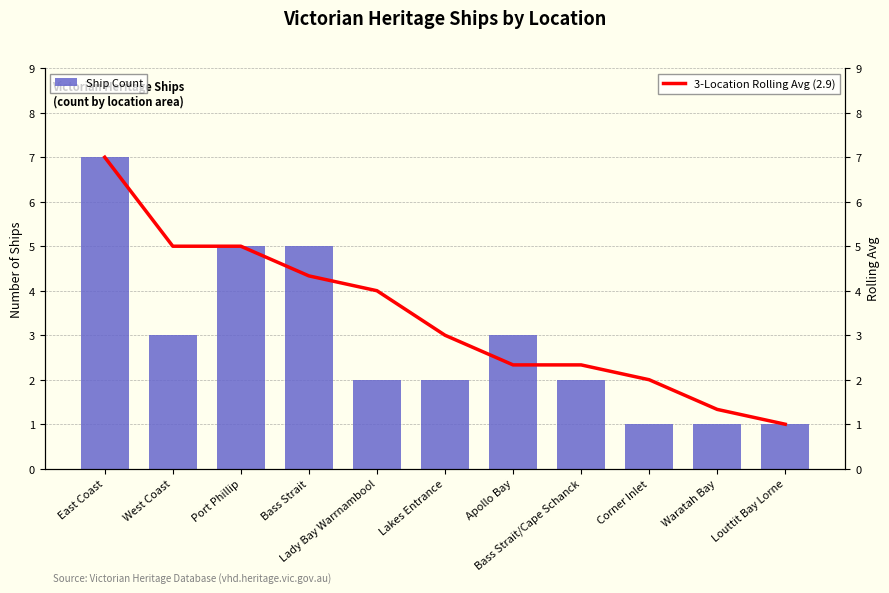

What position from the left is Corner Inlet?

9